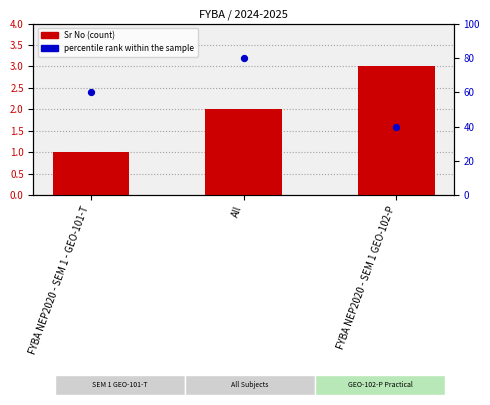

Which series has the largest total across all categories?

percentile rank within the sample